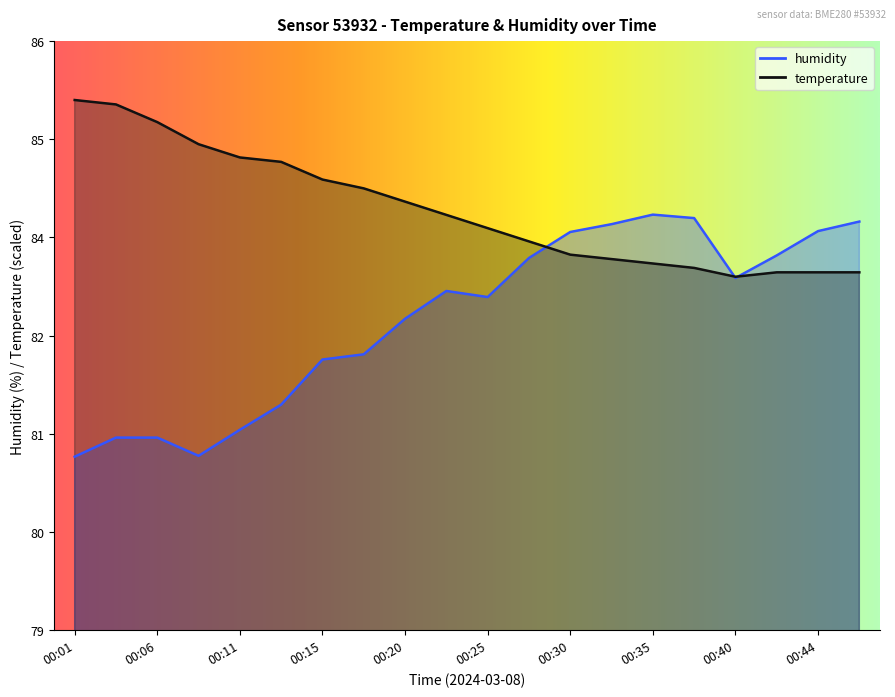

Reading right to left, list all the values displayed in this chart.

temperature: 00:47=83.1	00:44=83.1	00:42=83.1	00:40=83.1	00:37=83.2	00:35=83.2	00:32=83.3	00:30=83.3	00:27=83.5	00:25=83.6	00:23=83.8	00:20=83.9	00:18=84.1	00:15=84.2	00:13=84.4	00:11=84.4	00:08=84.6	00:06=84.8	00:03=85.1	00:01=85.1
humidity: 00:47=83.7	00:44=83.6	00:42=83.3	00:40=83.0	00:37=83.7	00:35=83.8	00:32=83.7	00:30=83.6	00:27=83.3	00:25=82.8	00:23=82.9	00:20=82.6	00:18=82.2	00:15=82.1	00:13=81.6	00:11=81.3	00:08=81.0	00:06=81.2	00:03=81.2	00:01=81.0